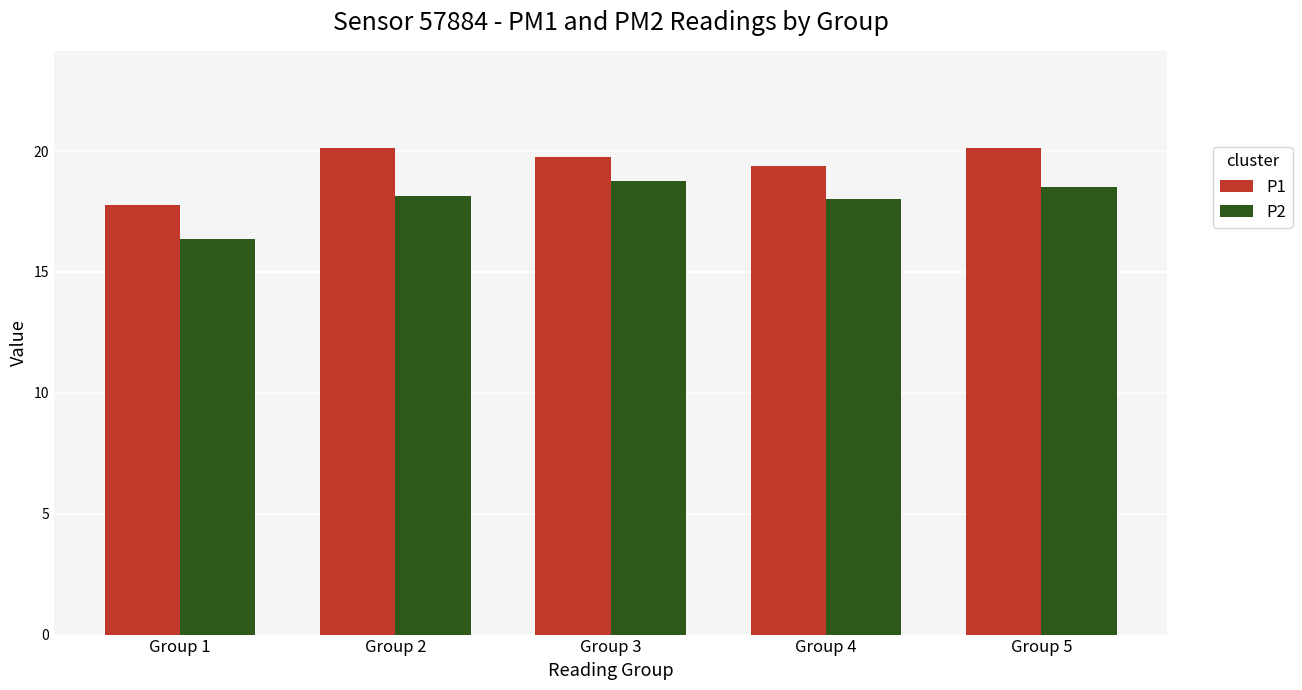

Rank the series by their average value, from highest to lowest.

P1, P2